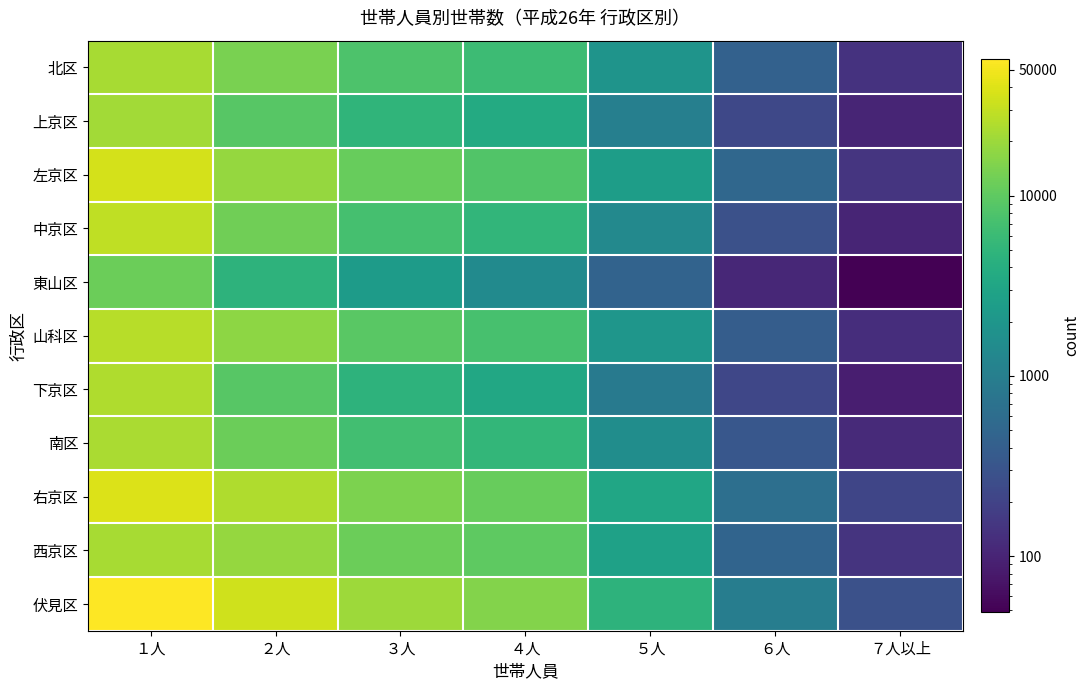

What is the total value across all series at ７人以上?

1502